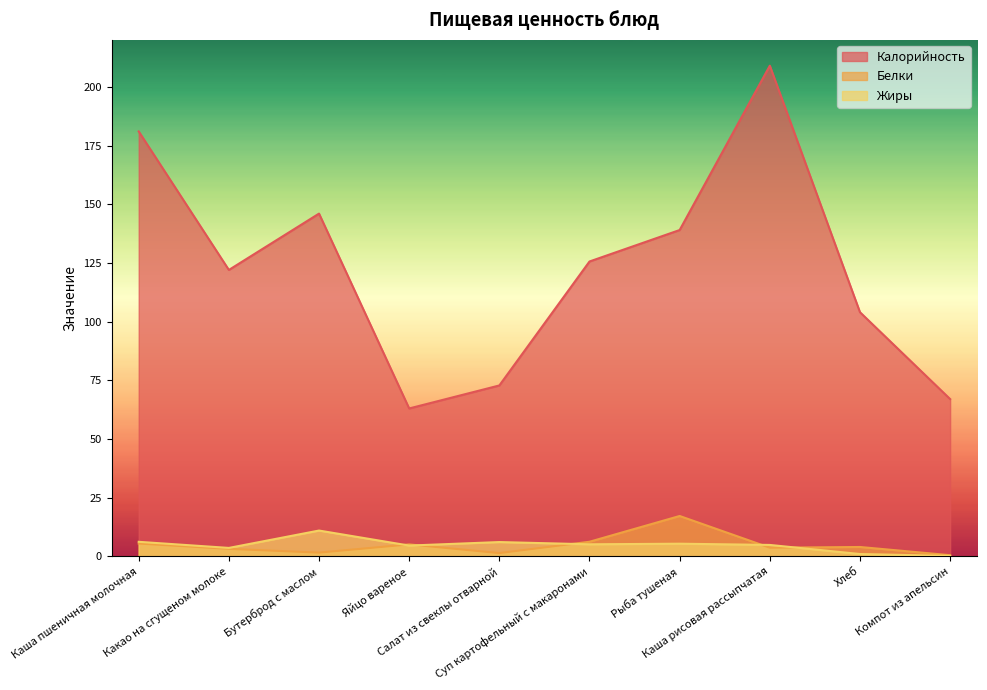

What is the minimum value shown in the chart?

0.2